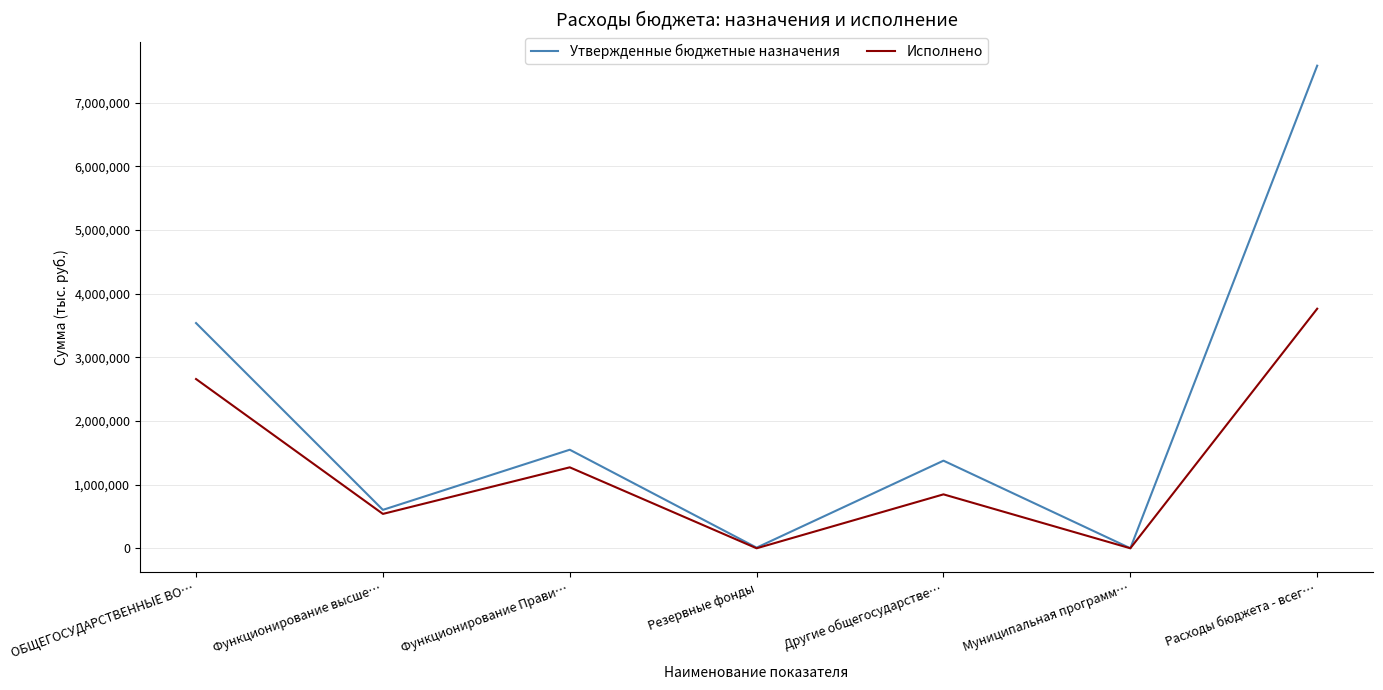

What is the spread (max minus min) of values at ОБЩЕГОСУДАРСТВЕННЫЕ ВО…?

879477.8